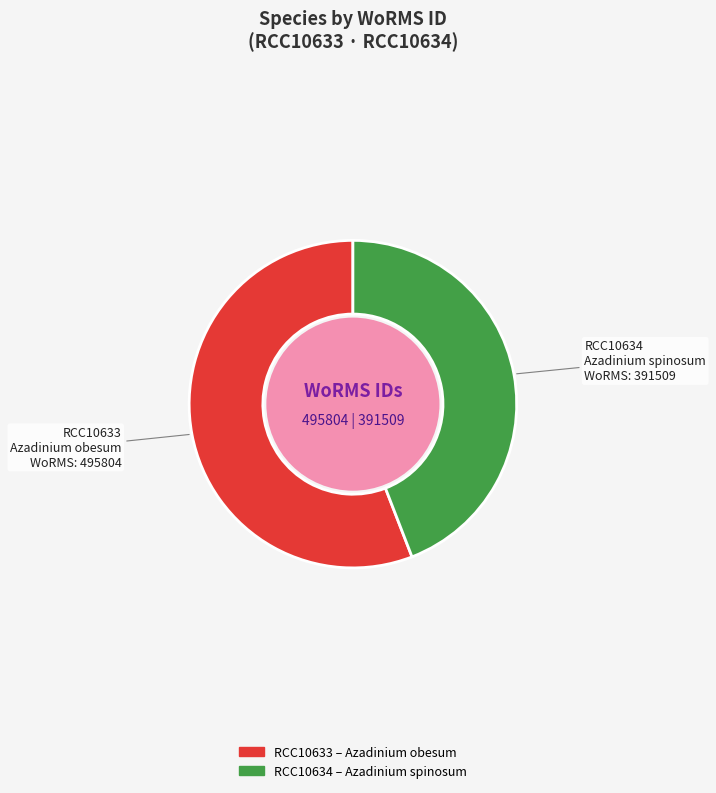

Is the sum of RCC10634 and RCC10633 greater than half?

Yes